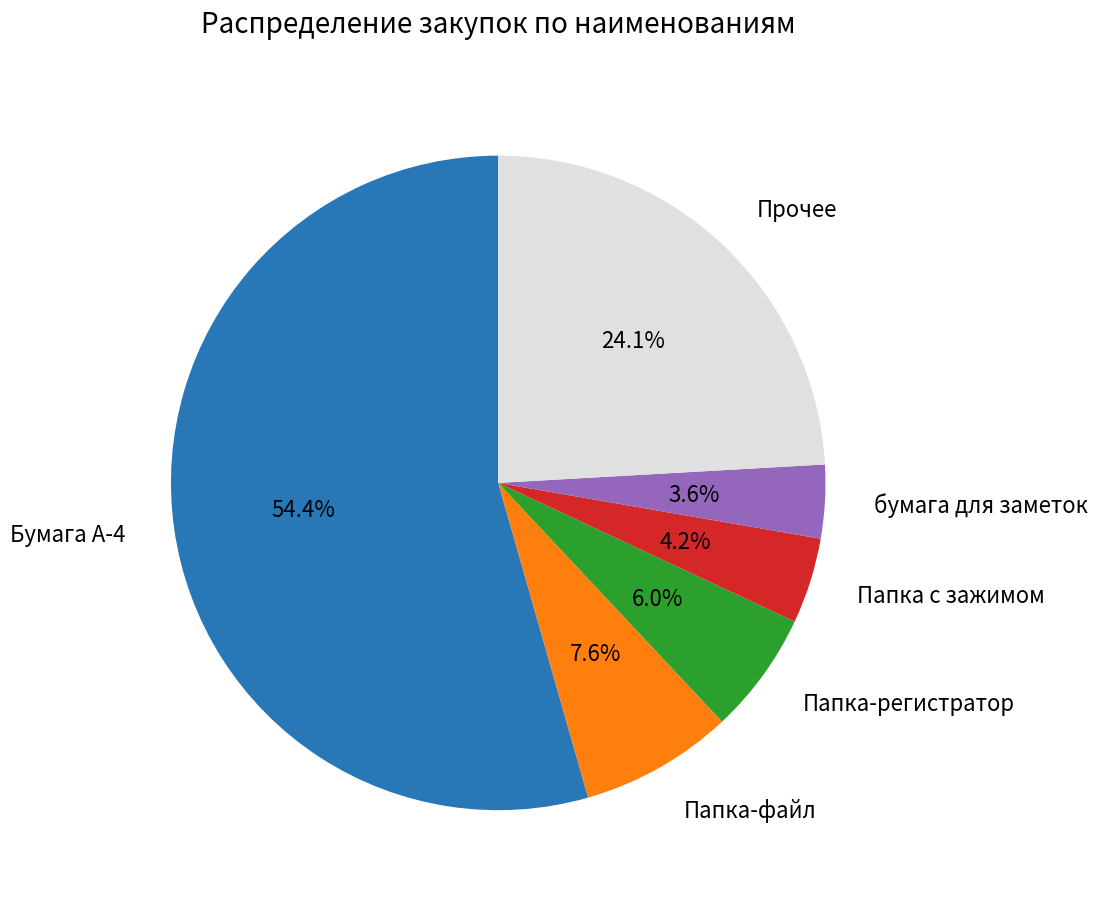

Rank the categories by value from highest to lowest.

Бумага А-4, Прочее, Папка-файл, Папка-регистратор, Папка с зажимом, бумага для заметок